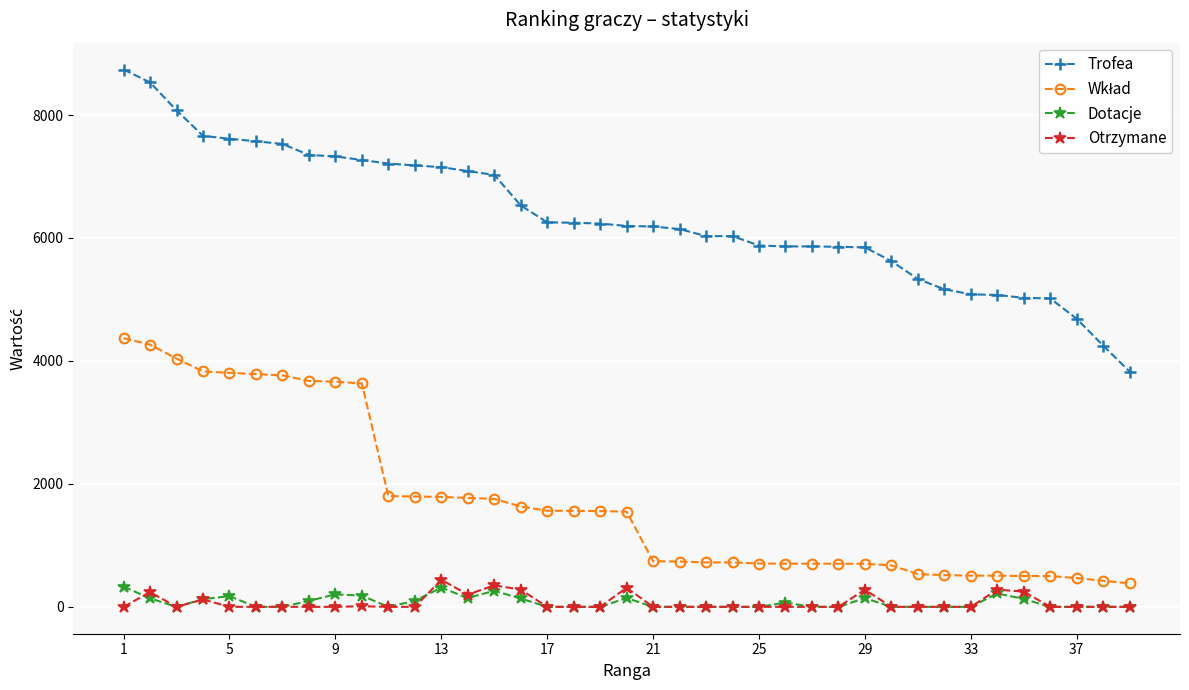

Which series has the largest range (max minus min)?

Trofea